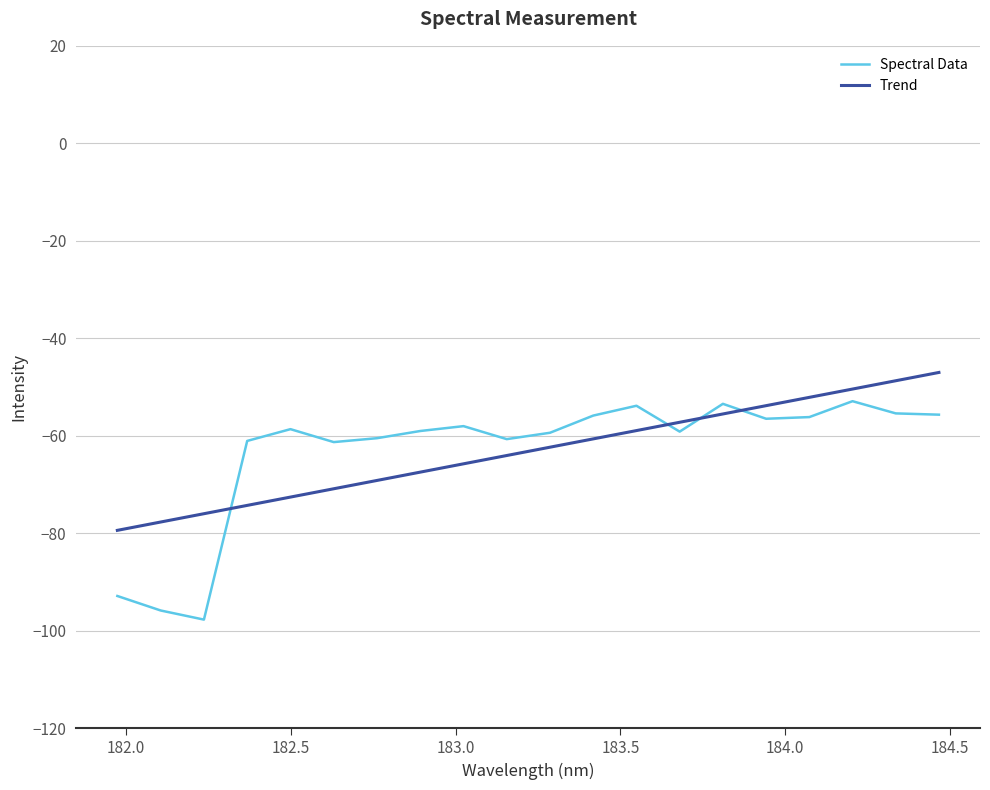

Rank the series by their maximum value, from lowest to highest.

Spectral Data, Trend